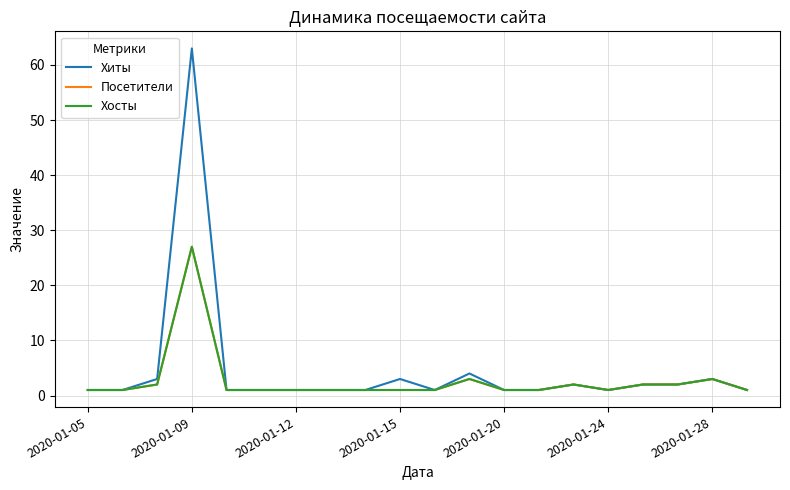

Does the chart display data point markers on the line(s)?

No